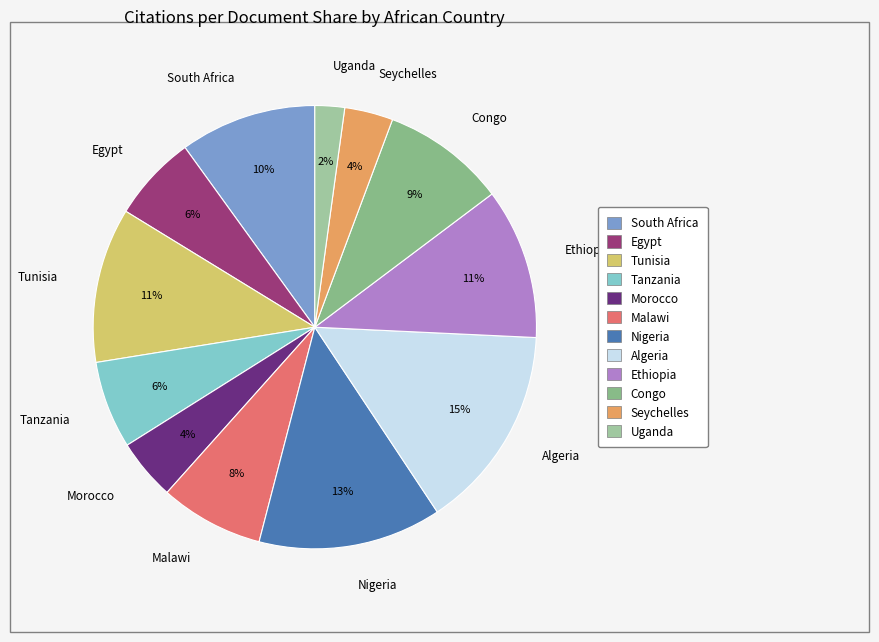

Combined, do Uganda and Morocco account for over 50%?

No